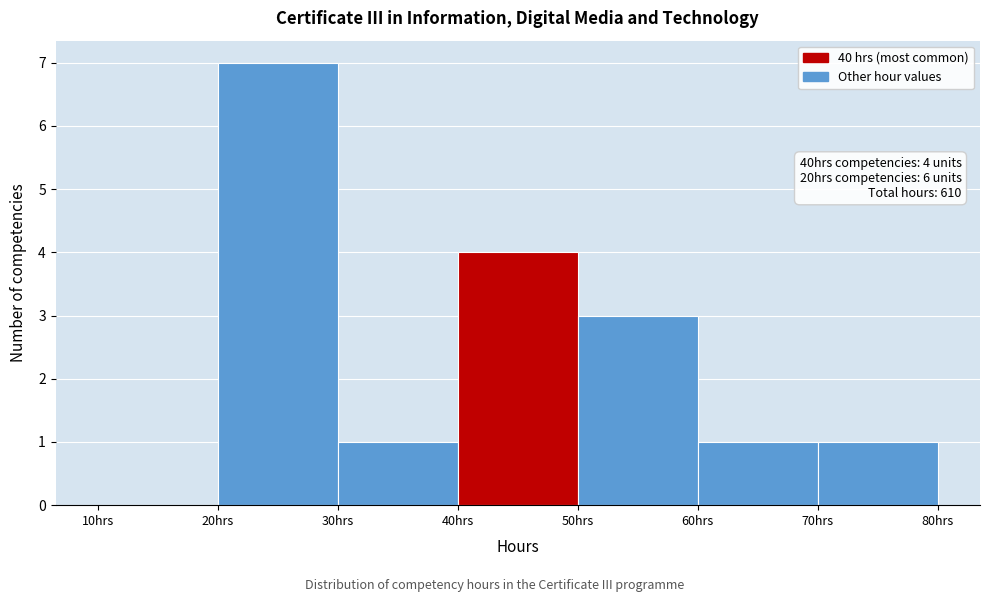

Over which range of the x-axis is the bar tallest?

20 to 30